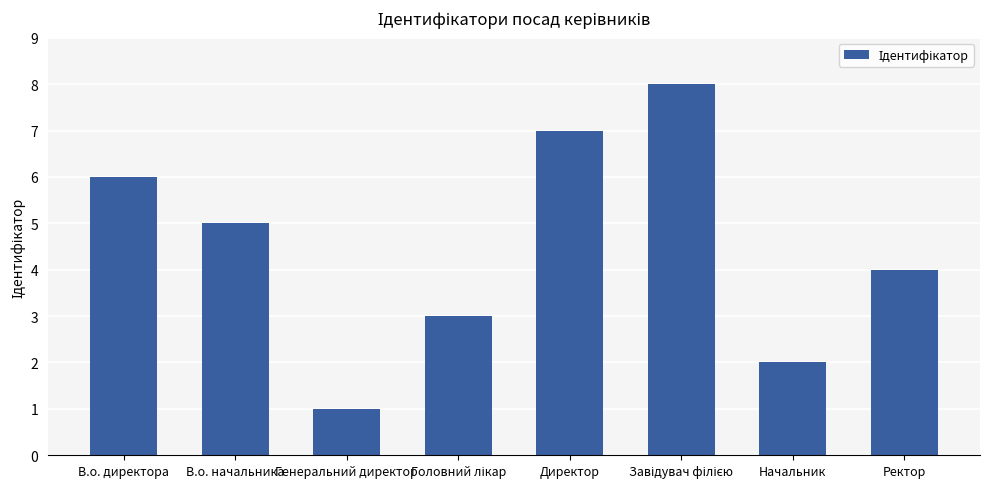

The value at Директор is 7. True or false?

True